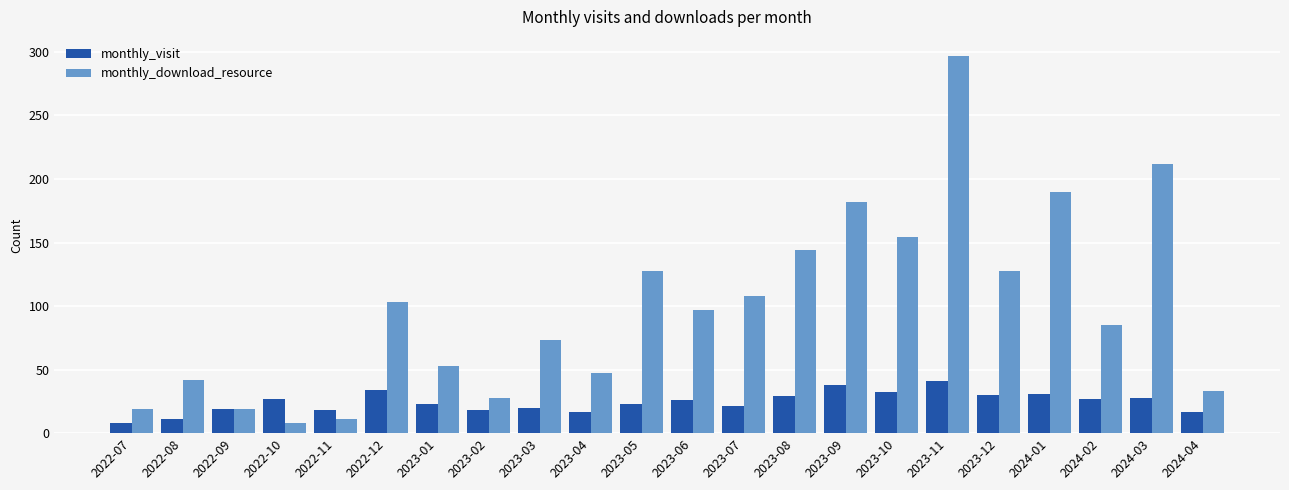

What is the difference between the maximum and minimum values in the monthly_download_resource series?

289